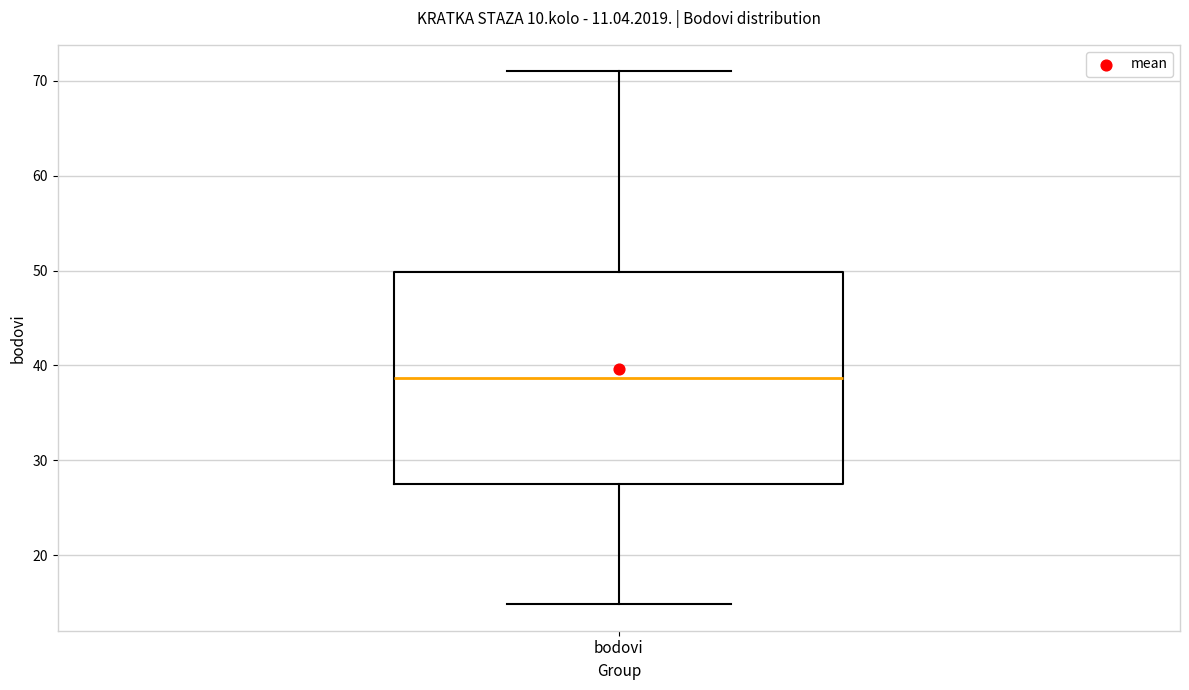

Read this box plot against the y-axis: the position of the median line, the range covered by the box, and the ends of both whiskers. The values are not printed on the chart, so give them approximately, as read against the axis.

median 39, box 27 to 50, whiskers 15 to 71